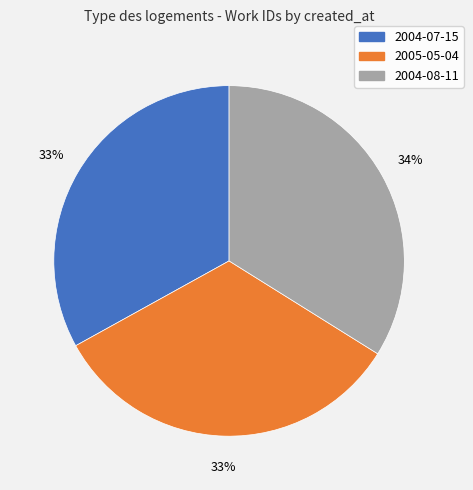

Does 2004-08-11 account for over 50% of the chart?

No